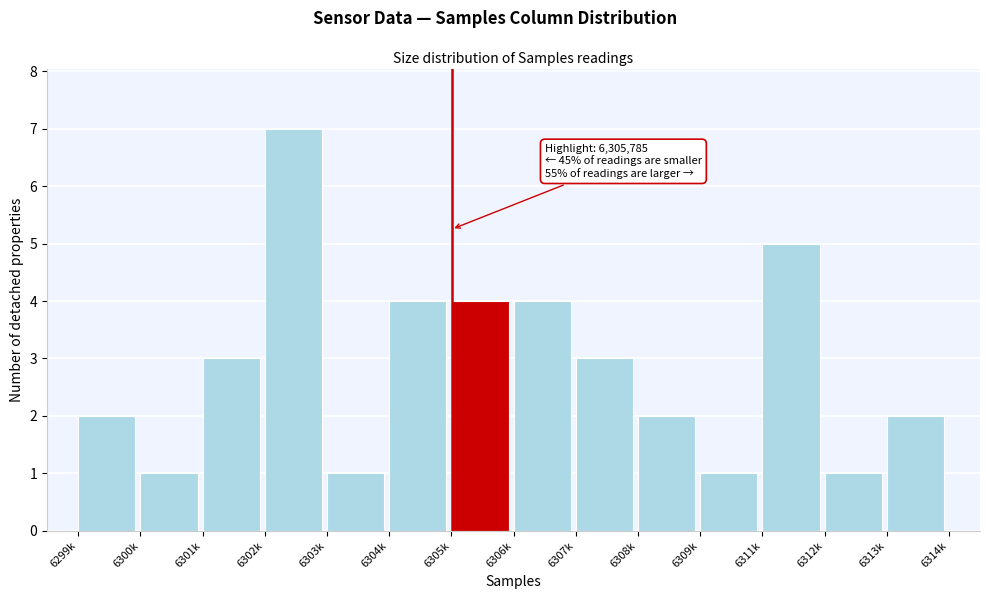

Reading left to right, transcribe all the data shown in this chart.

6299k=2	6300k=1	6301k=3	6302k=7	6303k=1	6304k=4	6305k=4	6306k=4	6307k=3	6308k=2	6309k=1	6311k=5	6312k=1	6313k=2